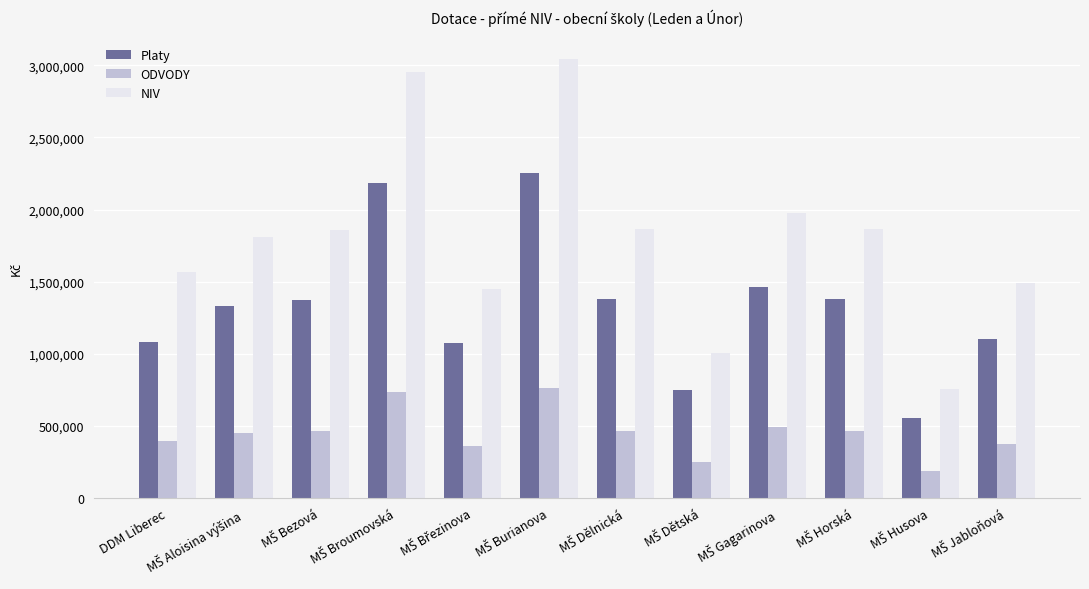

Which series has the largest range (max minus min)?

NIV